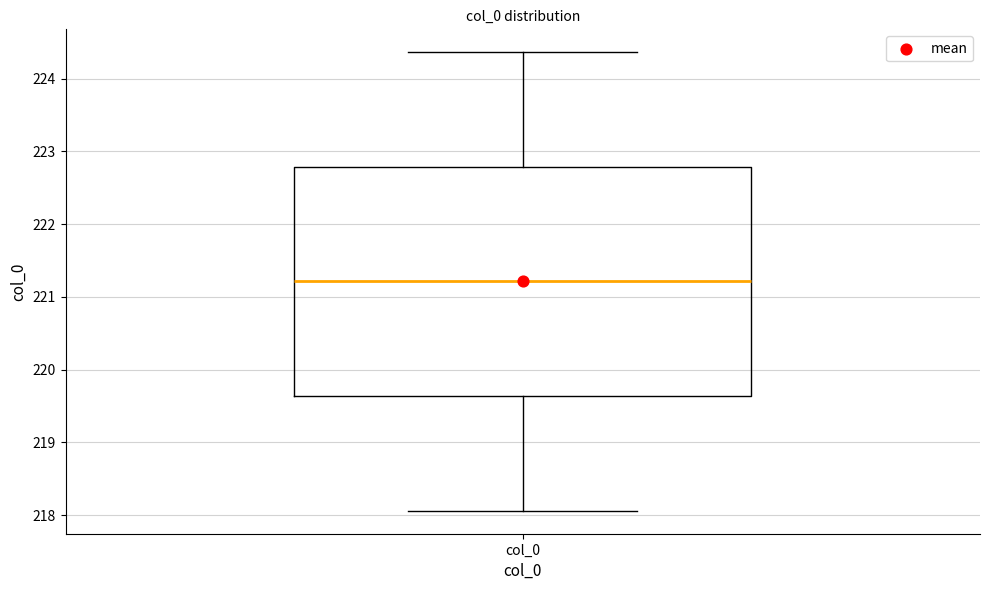

Transcribe this box plot: give where the median line is, the range the box spans, and where the two whiskers end, as read against the y-axis. The values are not printed on the chart, so give them approximately, as read against the axis.

median 221.2, box 219.6 to 222.8, whiskers 218.1 to 224.4